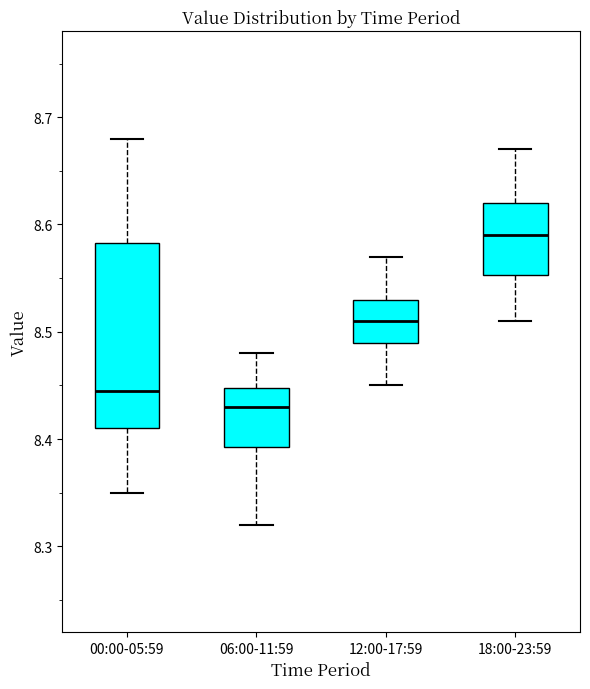

Where is the lower edge of the box for 06:00-11:59 on the y-axis? The values are not printed on the chart, so give them approximately, as read against the axis.

8.39